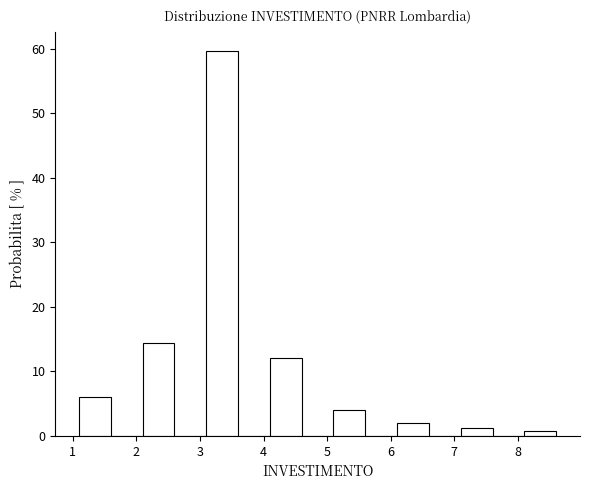

Which range on the x-axis has the tallest bar?

3.1 to 3.6